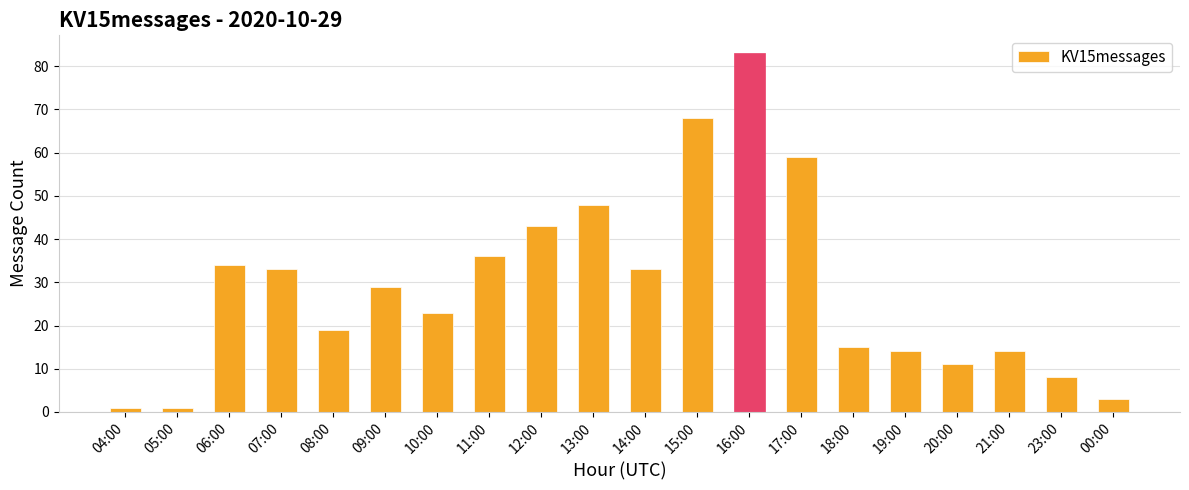

Reading left to right, transcribe all the data shown in this chart.

04:00=1	05:00=1	06:00=34	07:00=33	08:00=19	09:00=29	10:00=23	11:00=36	12:00=43	13:00=48	14:00=33	15:00=68	16:00=83	17:00=59	18:00=15	19:00=14	20:00=11	21:00=14	23:00=8	00:00=3